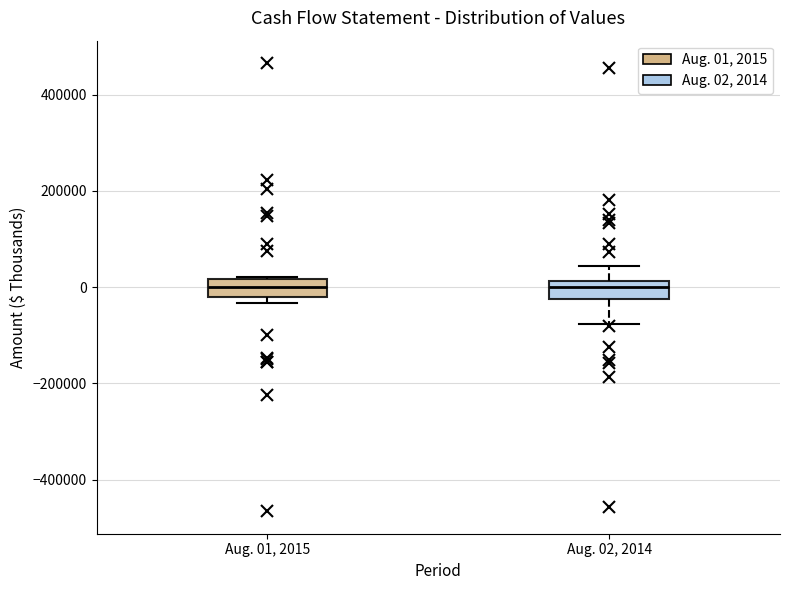

Where does the lower whisker of the box for Aug. 02, 2014 end on the y-axis? The values are not printed on the chart, so give them approximately, as read against the axis.

-80000